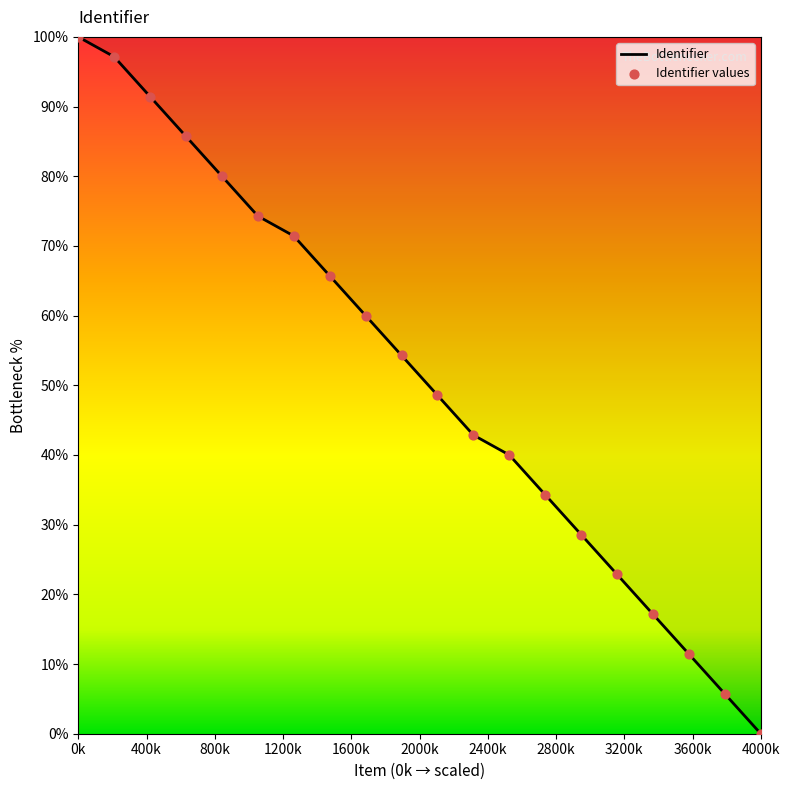

What is the maximum value shown in the chart?

100.0